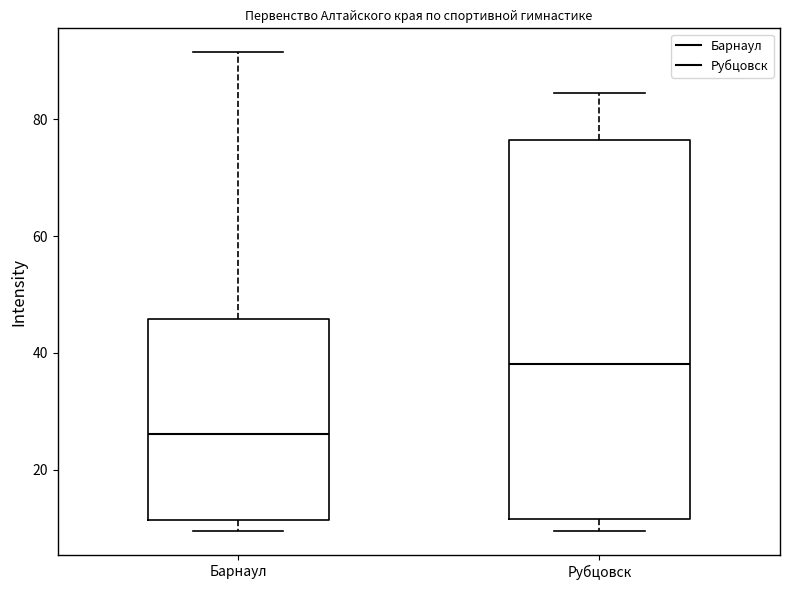

Where does the median line of the box for Барнаул sit on the y-axis? The values are not printed on the chart, so give them approximately, as read against the axis.

26